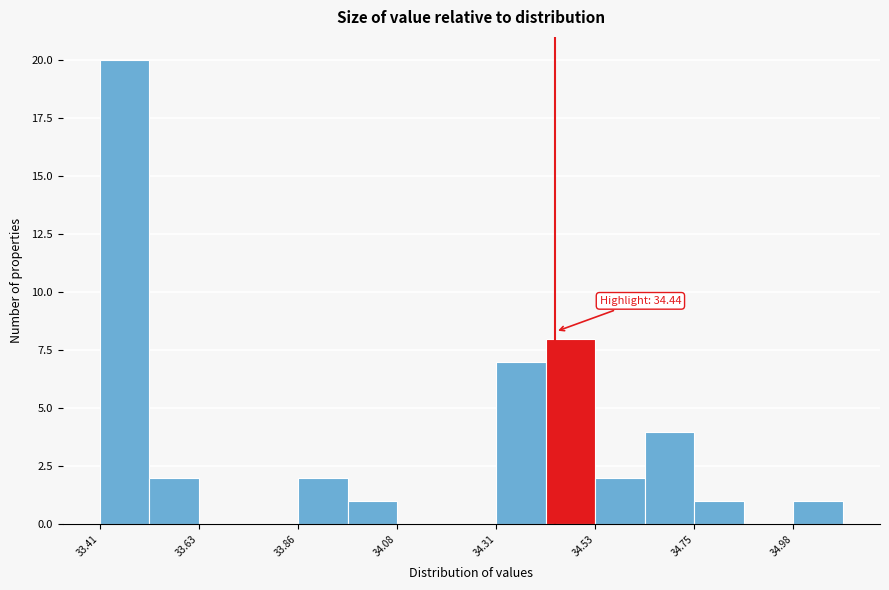

Read against the x-axis, roughly where is the centre of the tallest bar?

33.45